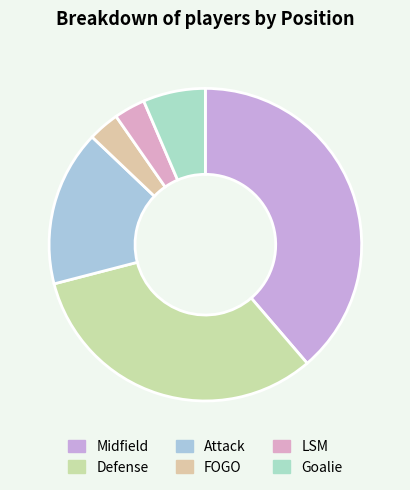

The Defense slice represents 32% of the pie. True or false?

True